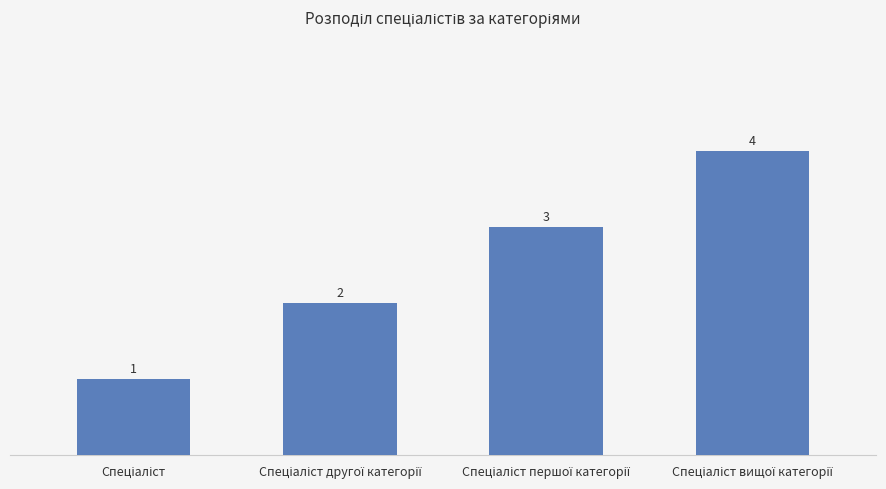

What is the sum of all values?

10